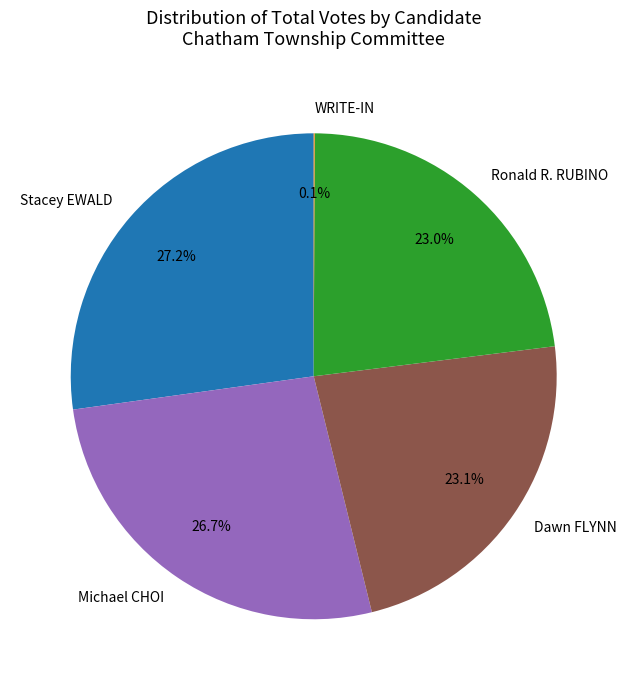

What is the largest slice in the pie chart?

Stacey EWALD